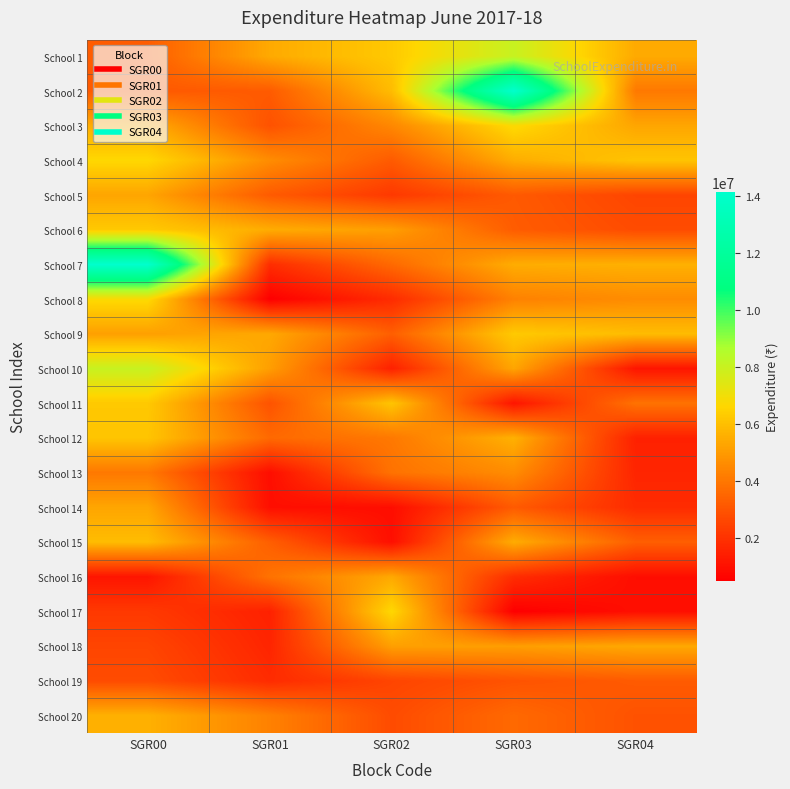

Which label corresponds to the largest value in the chart?

SGR03